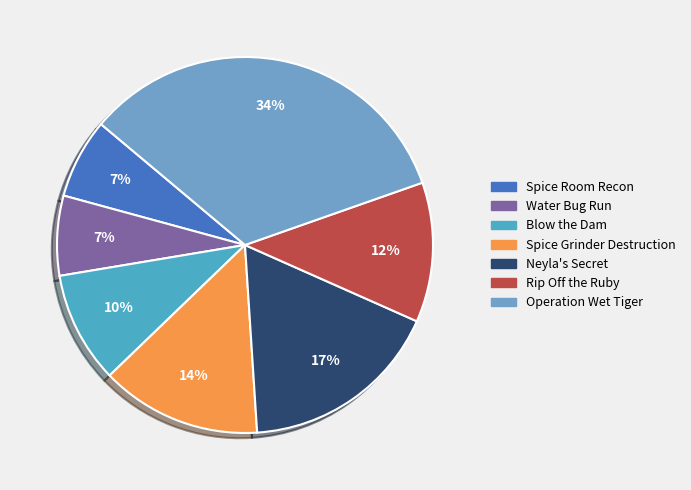

Count the number of slices in the pie.

7